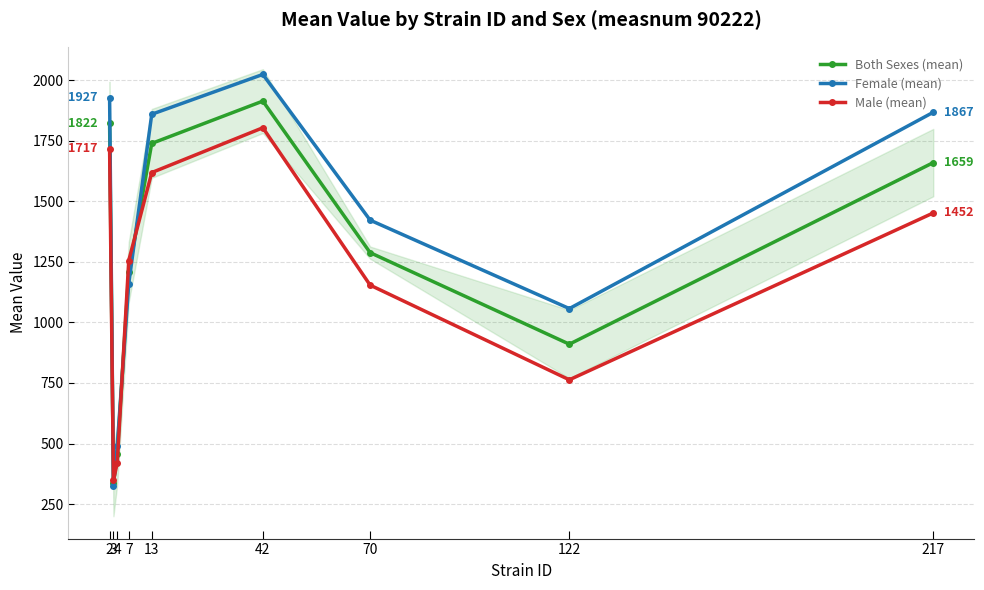

What is the greatest value displayed?

2023.2